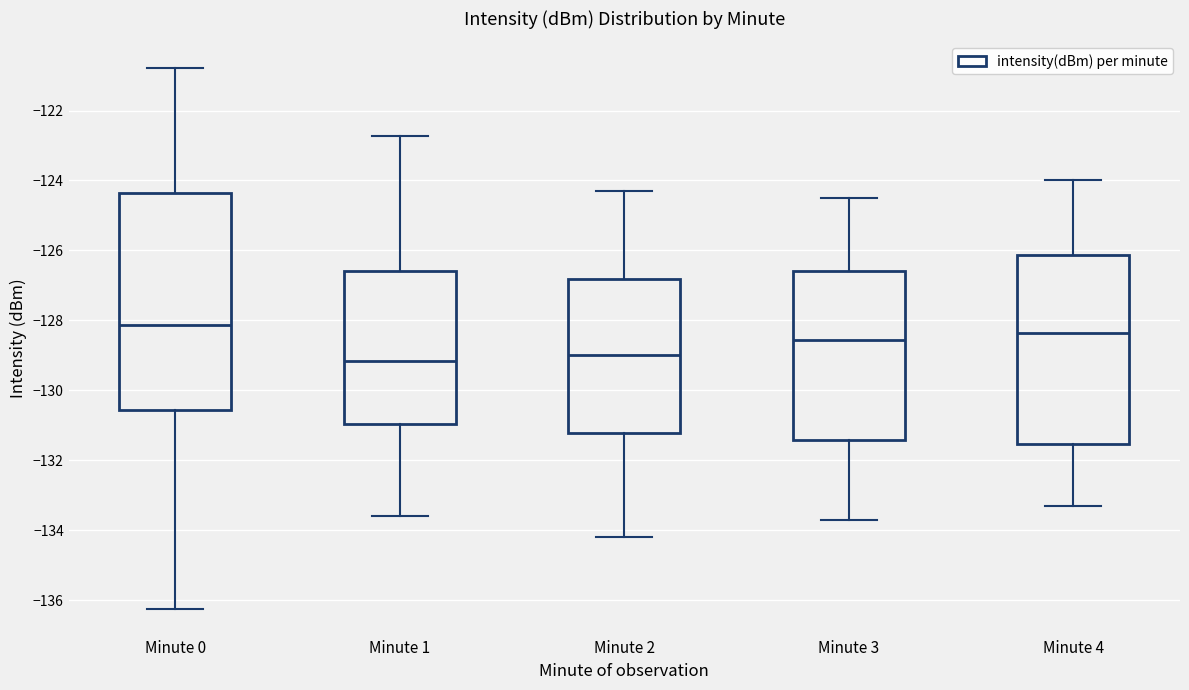

Which box is the tallest, from its lower edge to its upper edge?

Minute 0